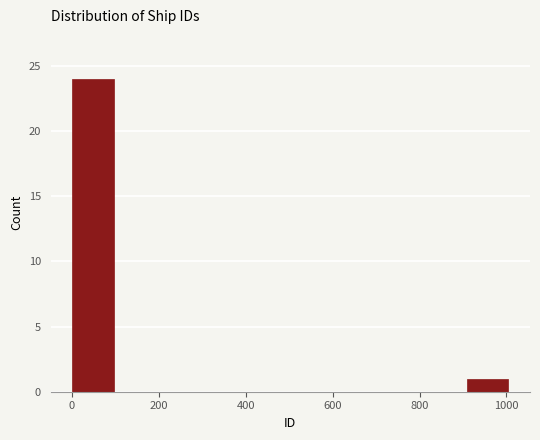

How tall is the bar that spans 900 to 1000 on the x-axis? Neither the bar edges nor the heights are printed on the chart, so give them approximately, as read against the axes.

1